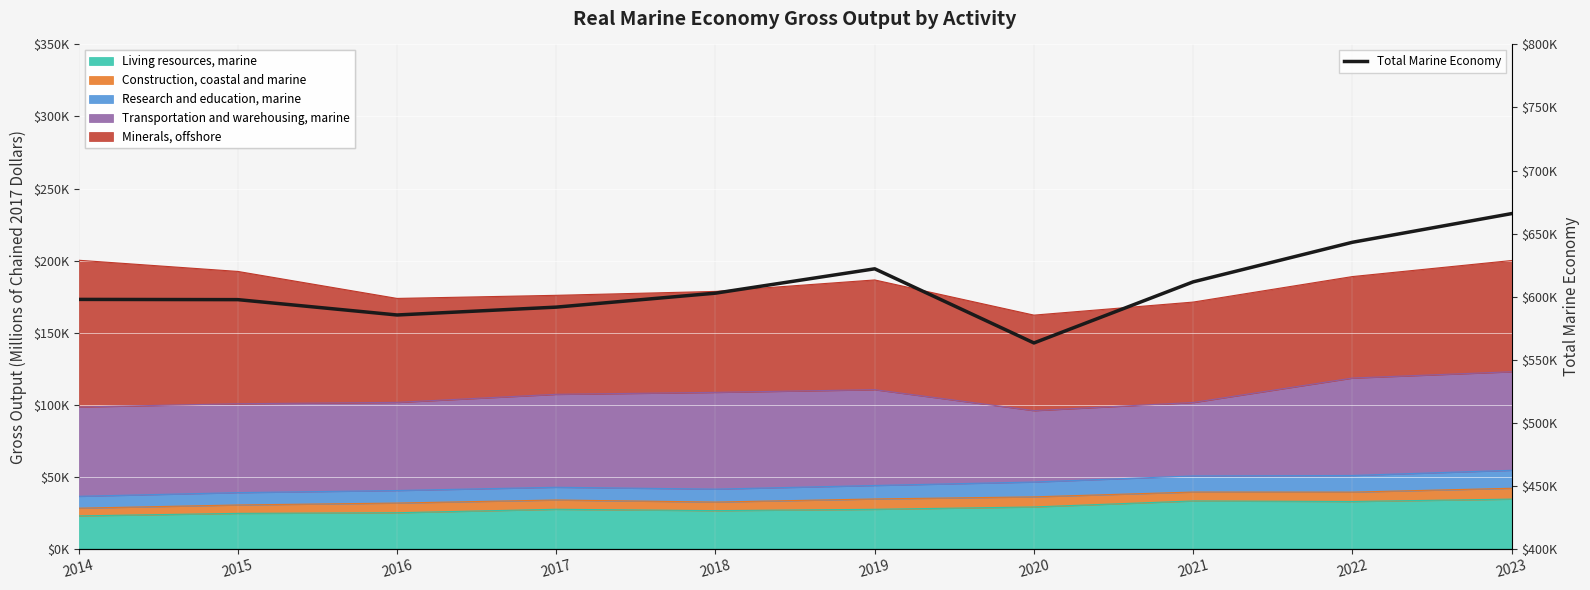

Rank the categories by value from lowest to highest.

2020, 2016, 2017, 2015, 2014, 2018, 2021, 2019, 2022, 2023